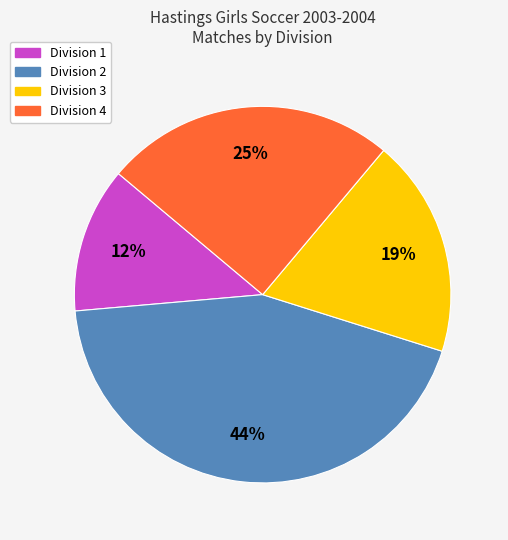

To the nearest percent, what is the difference between the largest and smallest slice percentages?

31%